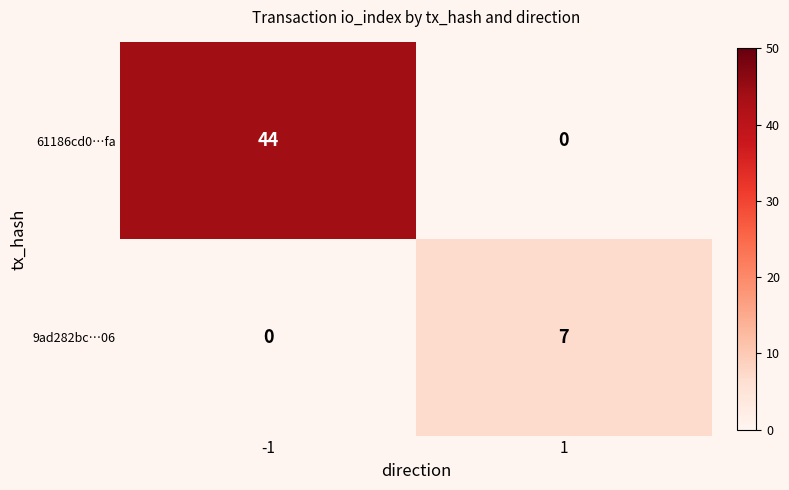

Which series has the largest total across all categories?

61186cd0…fa